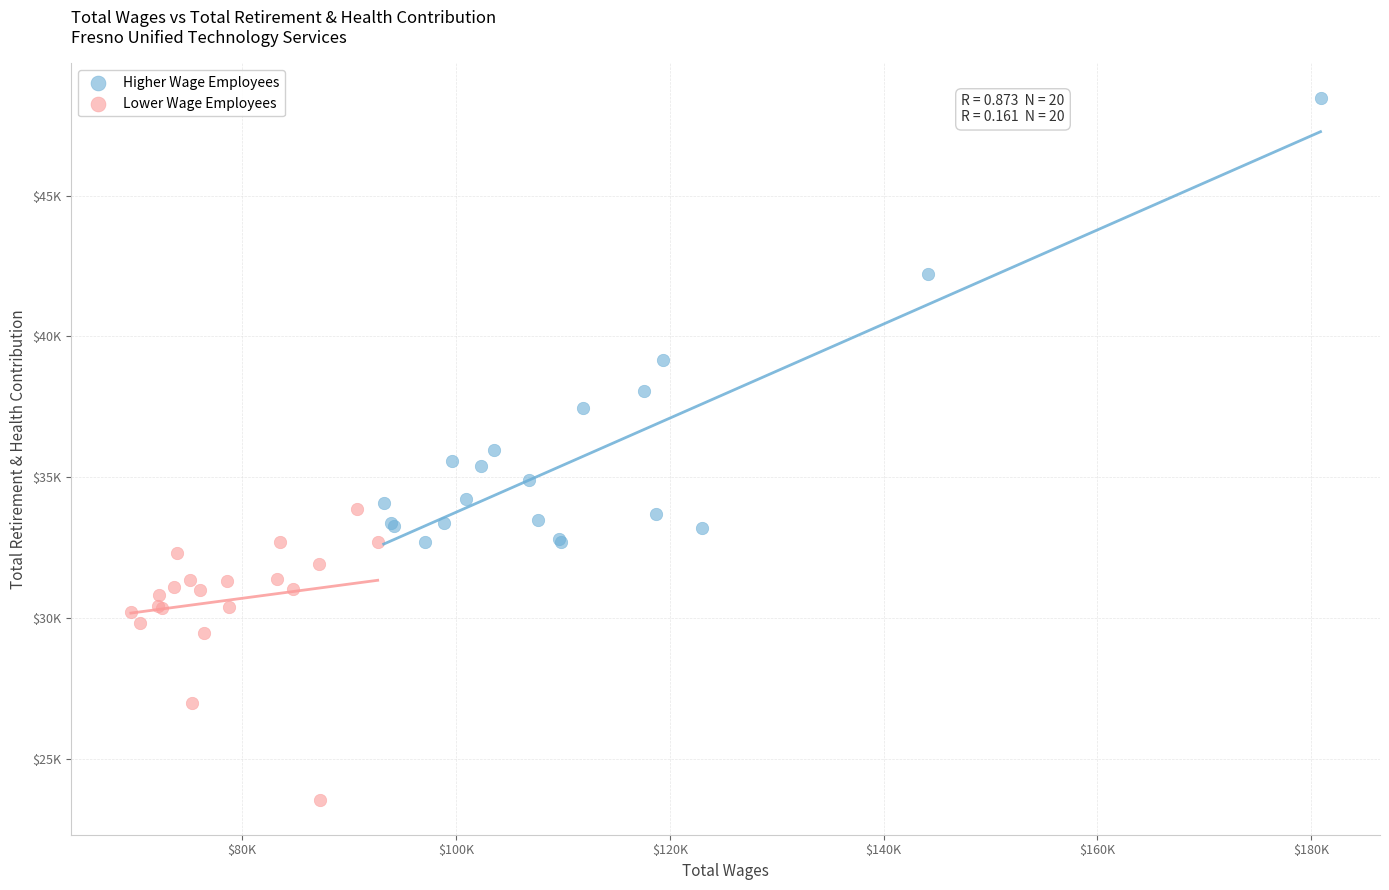

What are all the series names shown in the legend?

Higher Wage Employees, Lower Wage Employees